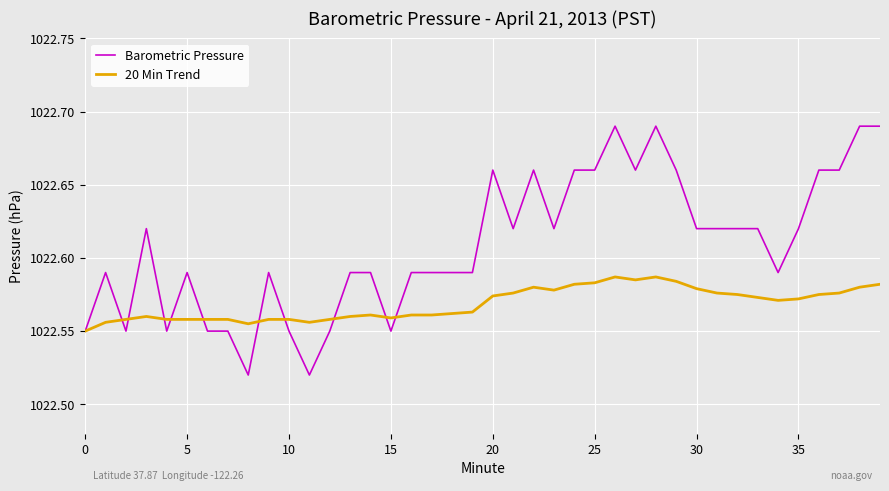

Which series has the largest range (max minus min)?

Barometric Pressure